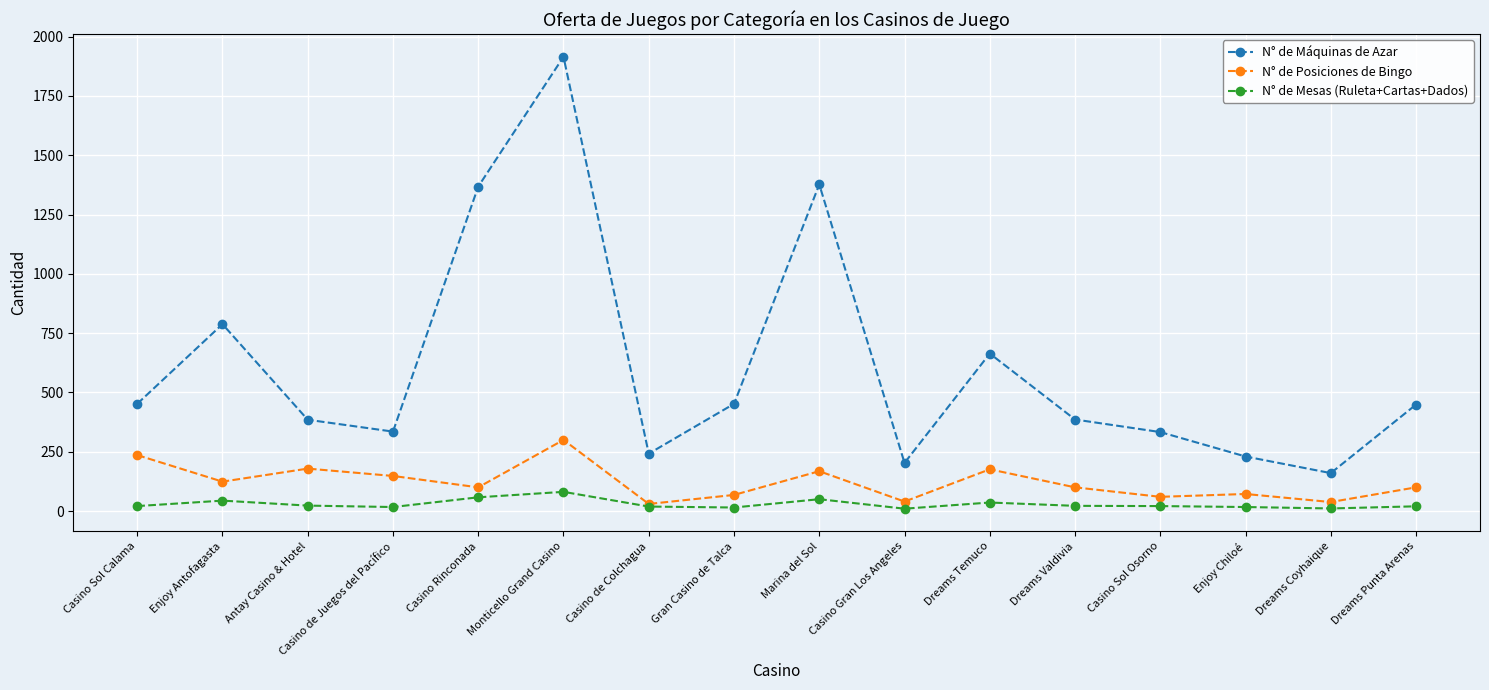

The value of N° de Posiciones de Bingo at Gran Casino de Talca is 68. True or false?

True